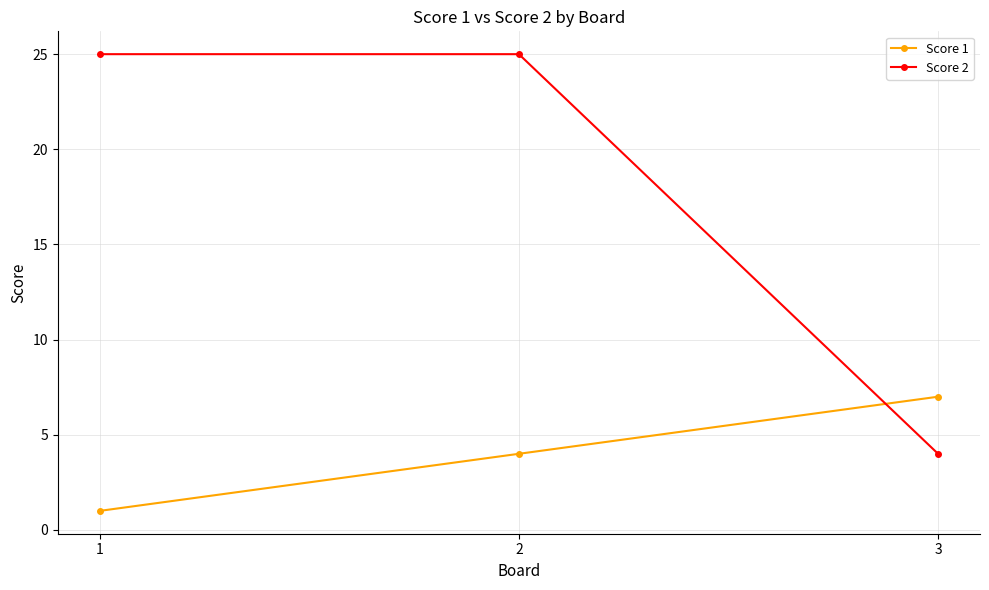

What is the difference between the Score 2 values at 1 and 3?

21